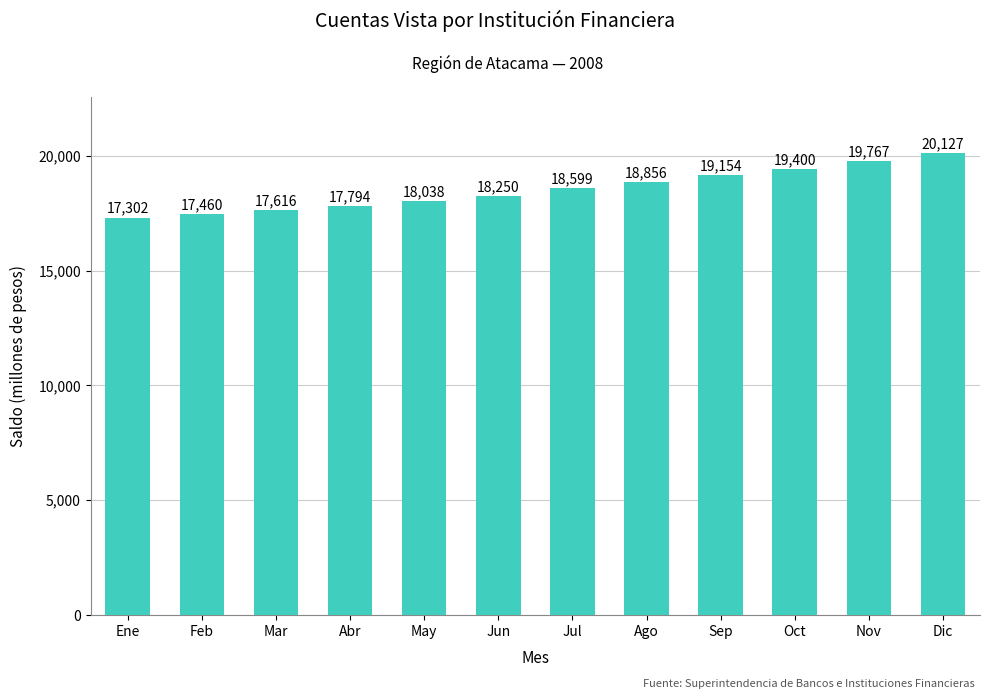

Rank the categories by value from lowest to highest.

Ene, Feb, Mar, Abr, May, Jun, Jul, Ago, Sep, Oct, Nov, Dic